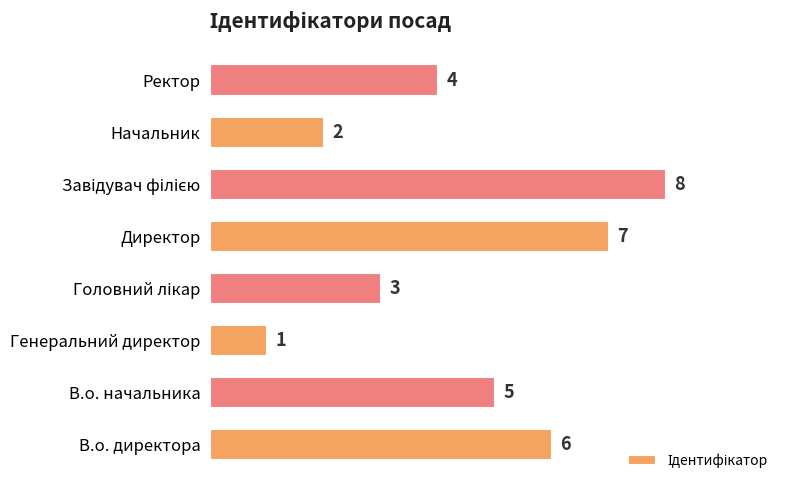

Which category has the lowest value across all series?

Генеральний директор